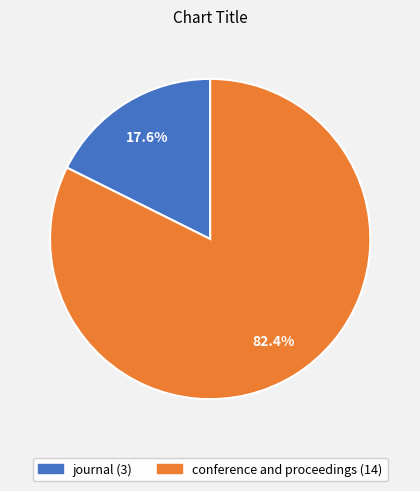

Does journal account for over 50% of the chart?

No